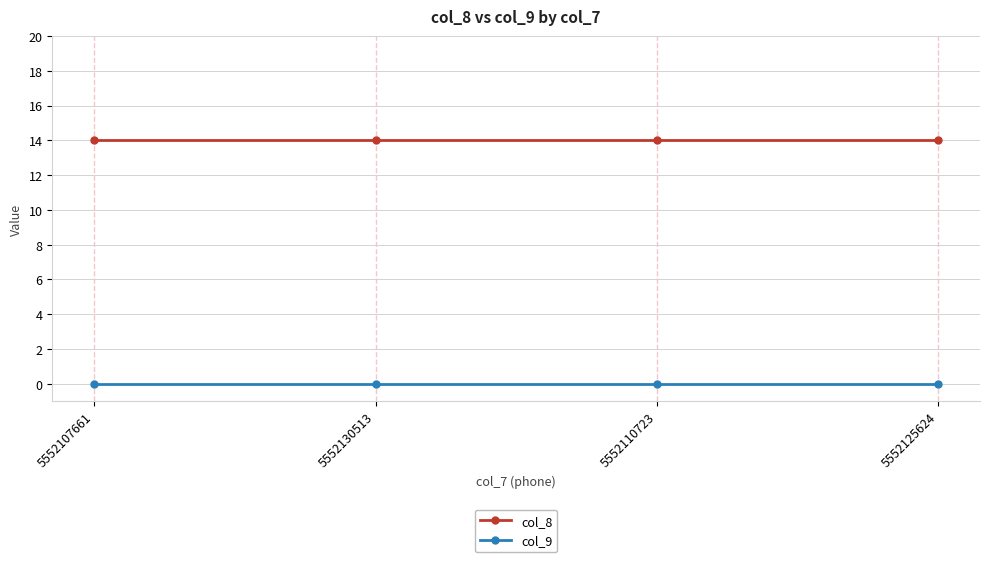

How many lines are shown in the chart?

2